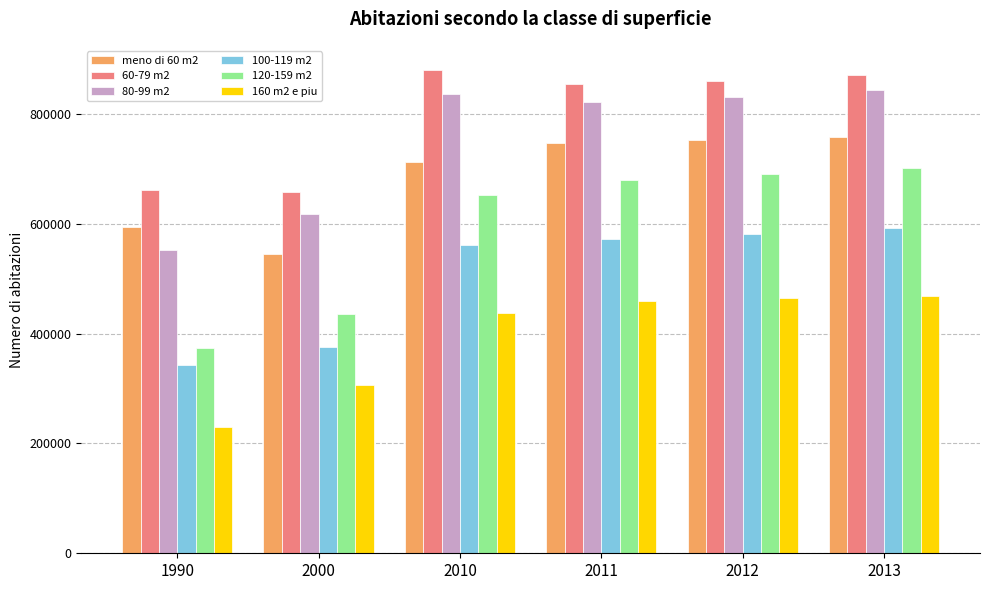

Does the chart contain any negative values?

No